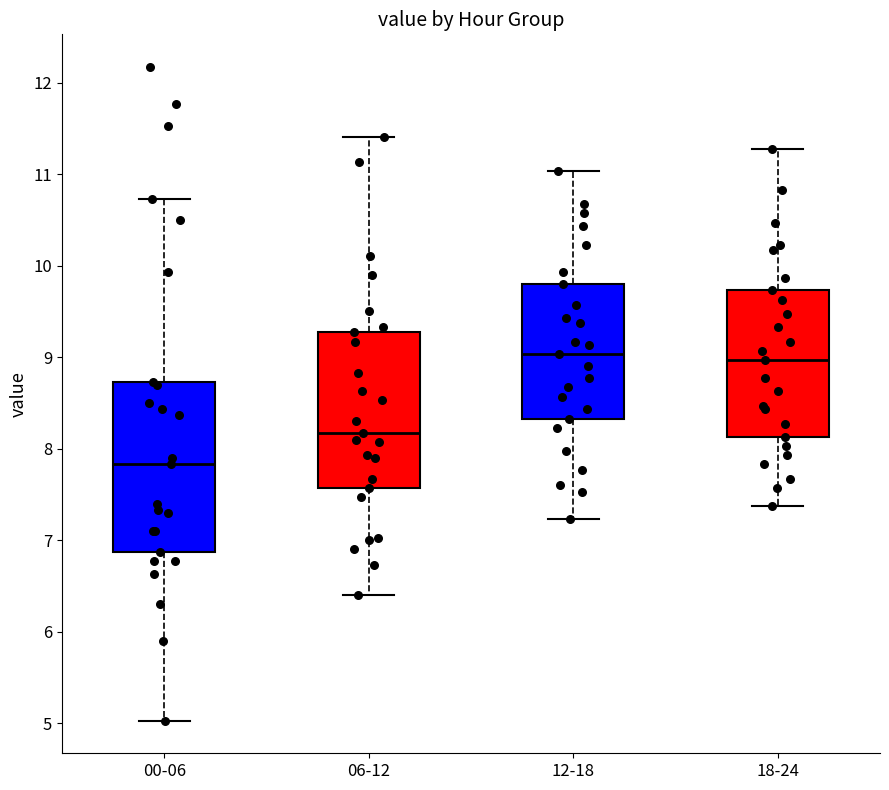

Comparing the boxes themselves (not the whiskers), which one is the tallest?

00-06